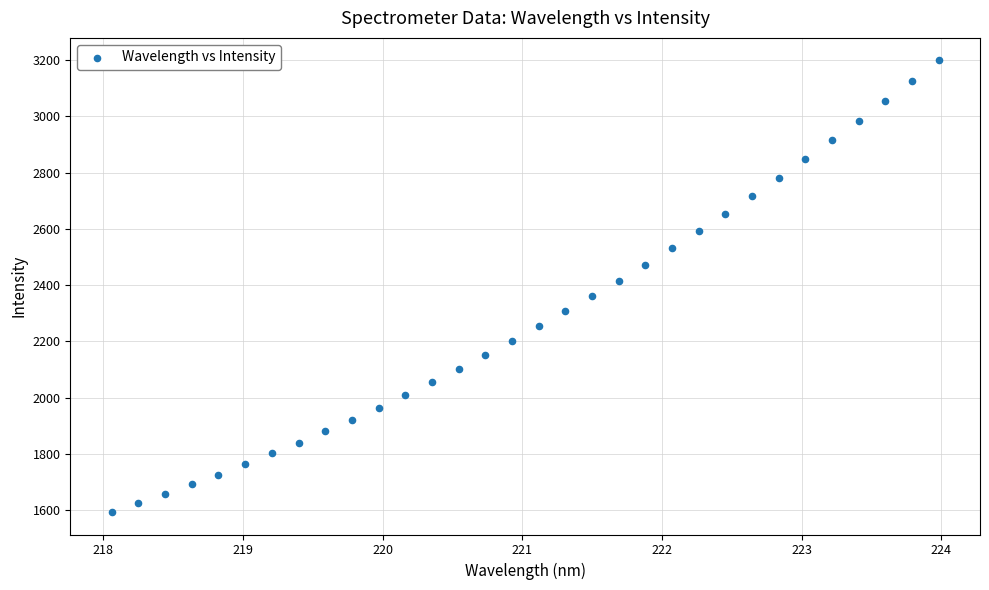

What is the range of Y values (max minus min)?

1604.2